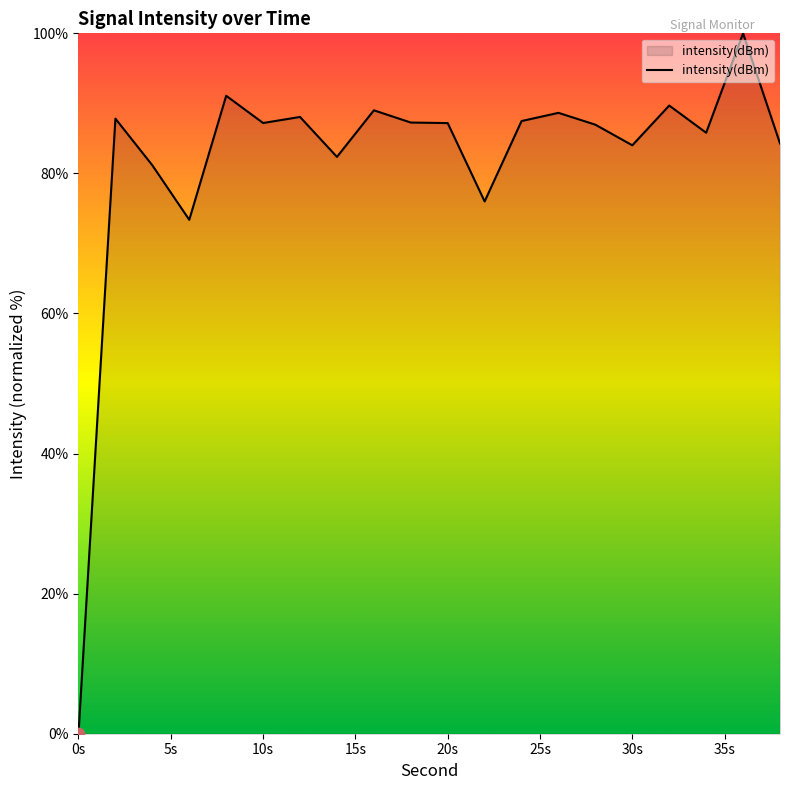

What is the difference between the maximum and minimum values?

100.0